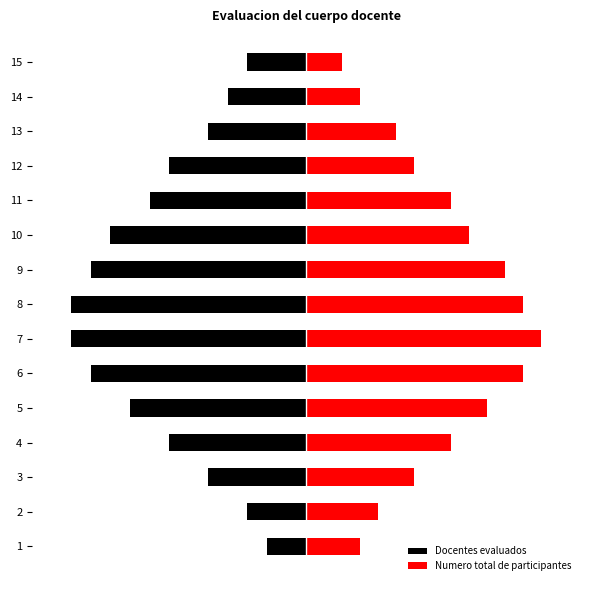

At 13, list the series in order from smallest to largest.

Docentes evaluados, Numero total de participantes